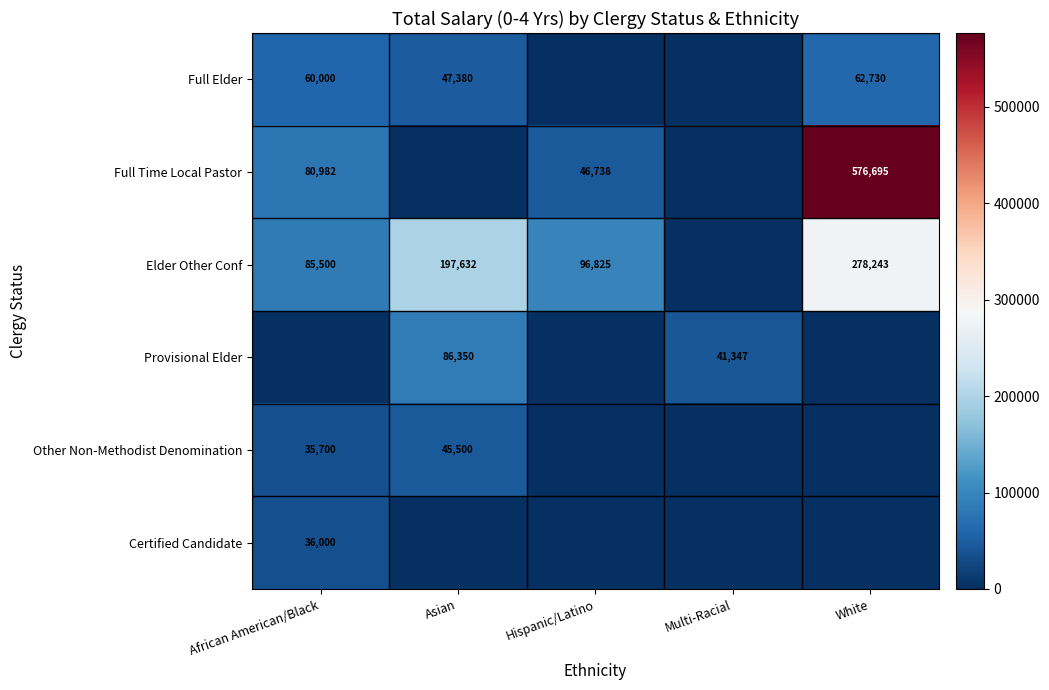

What is the sum of the Full Time Local Pastor values at African American/Black and Hispanic/Latino?

127720